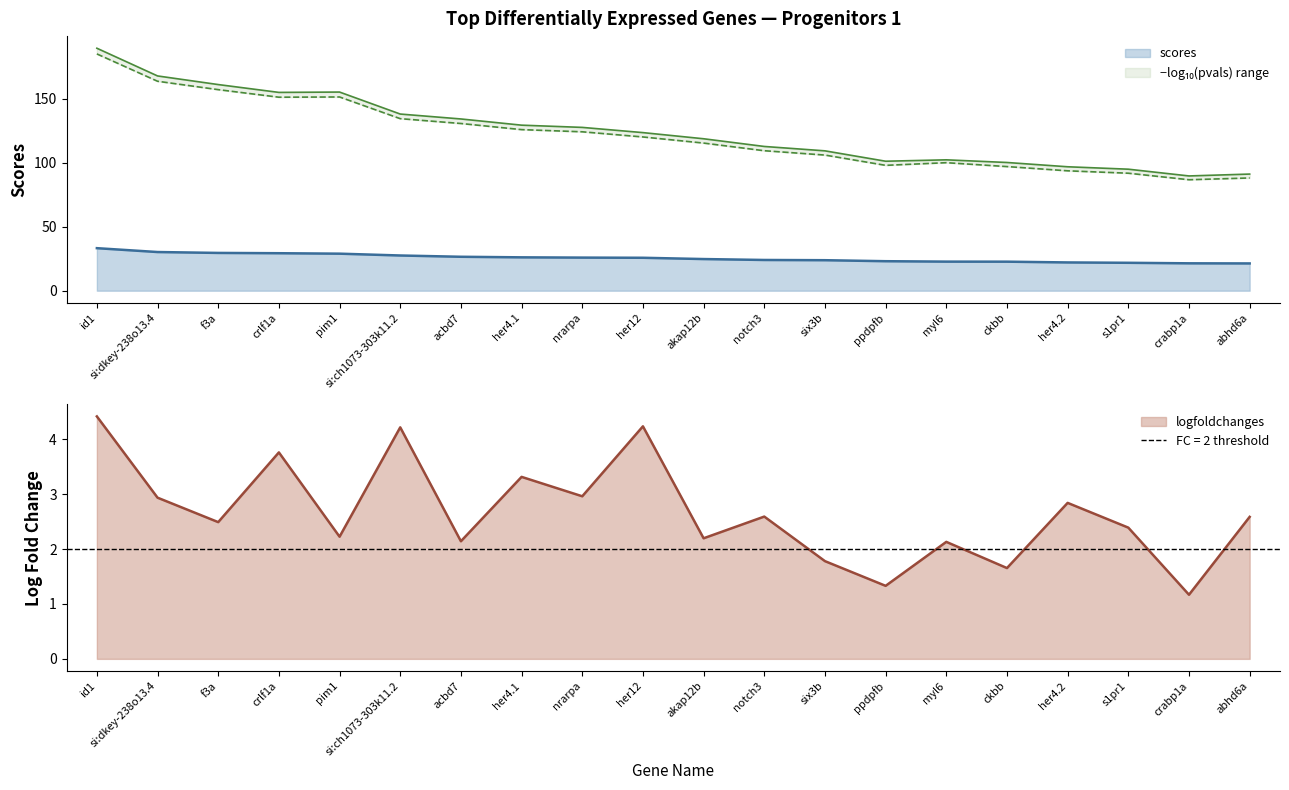

What is the sum of all neg_log10_pvals values?

2495.3